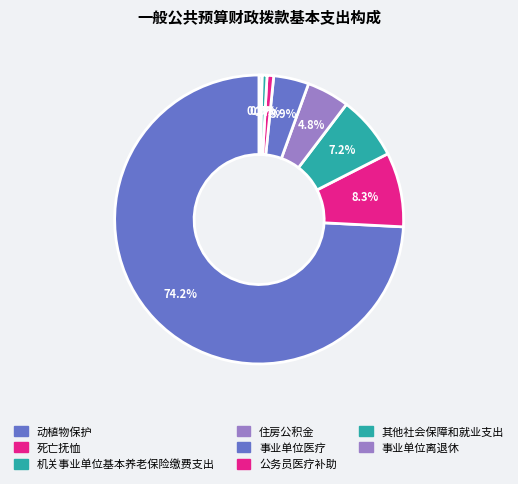

Which category has the biggest portion of the pie?

动植物保护